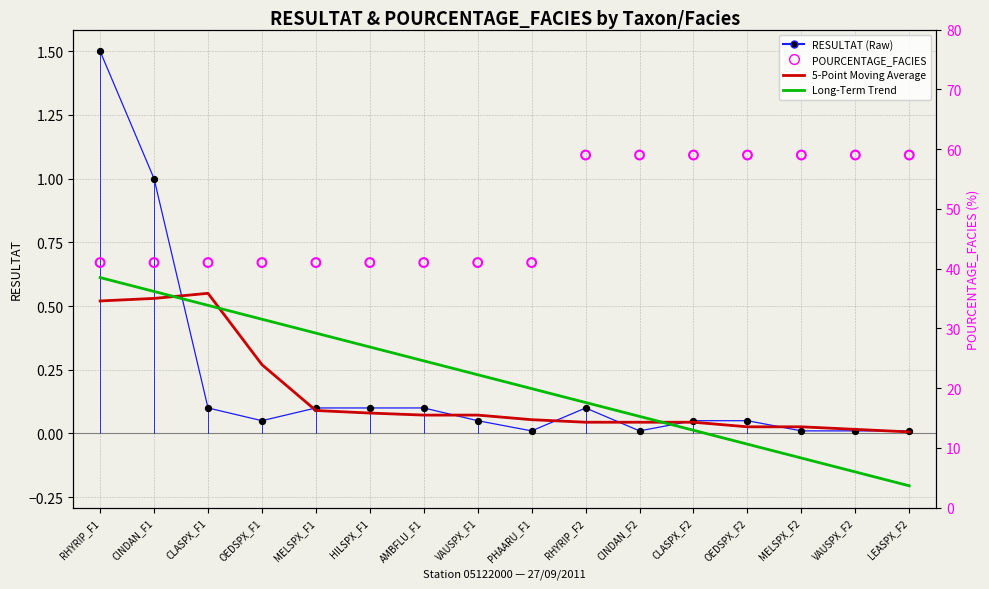

Which series contains the highest Y value?

POURCENTAGE_FACIES